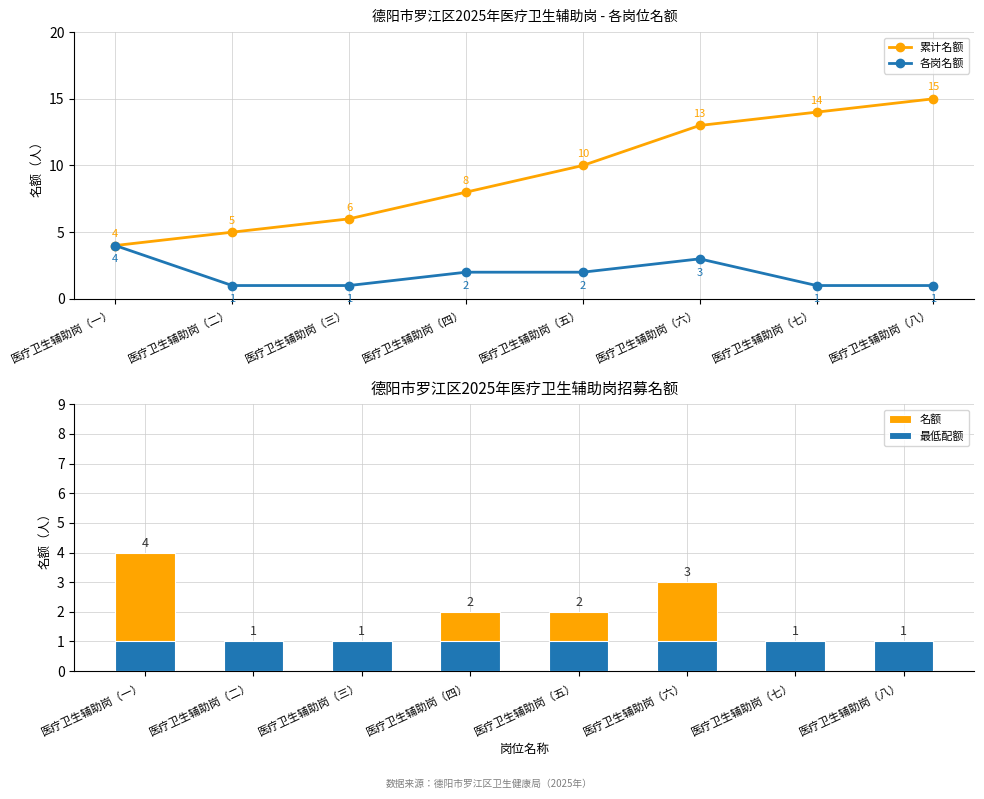

Which series has the largest total across all categories?

累计名额